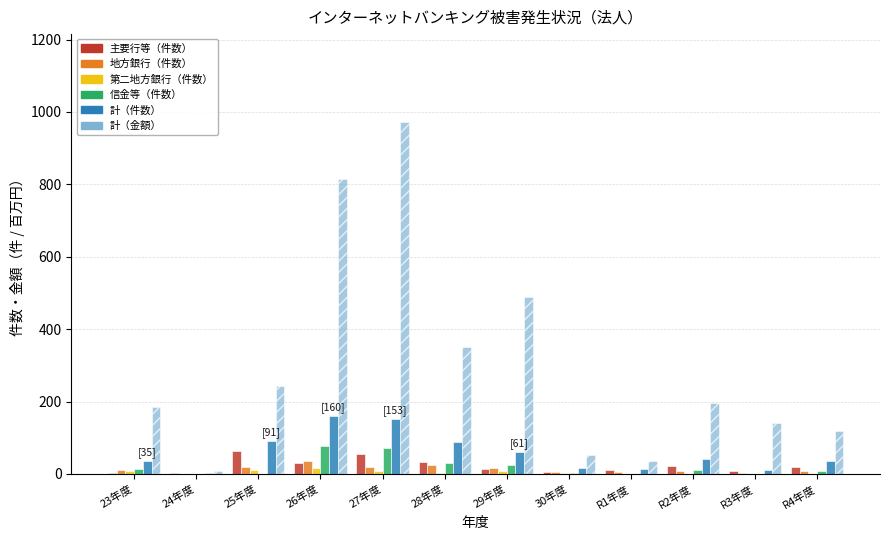

Which series has the largest total across all categories?

計（金額）